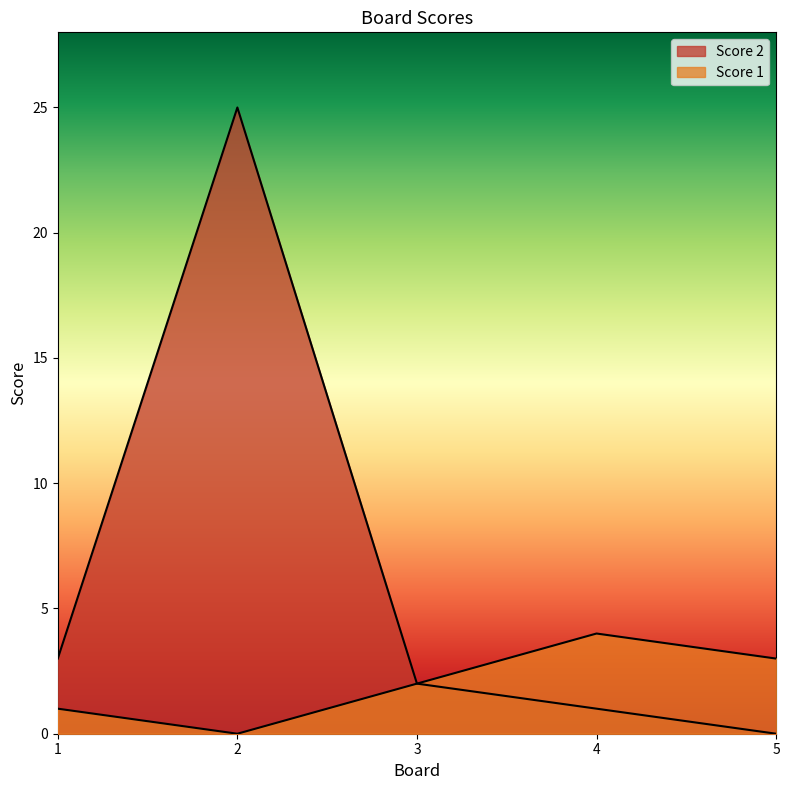

Where does the Score 2 series first go above 2?

1